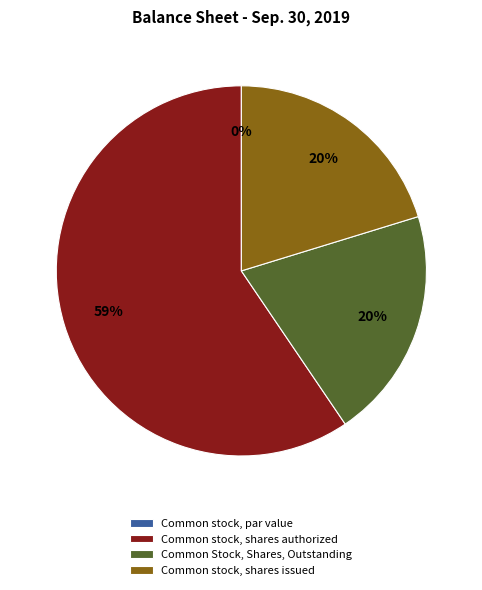

The Common stock, shares issued slice represents 20% of the pie. True or false?

True